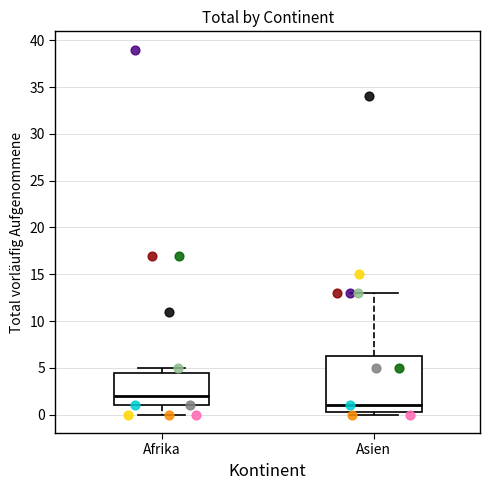

Which box is the tallest, from its lower edge to its upper edge?

Asien